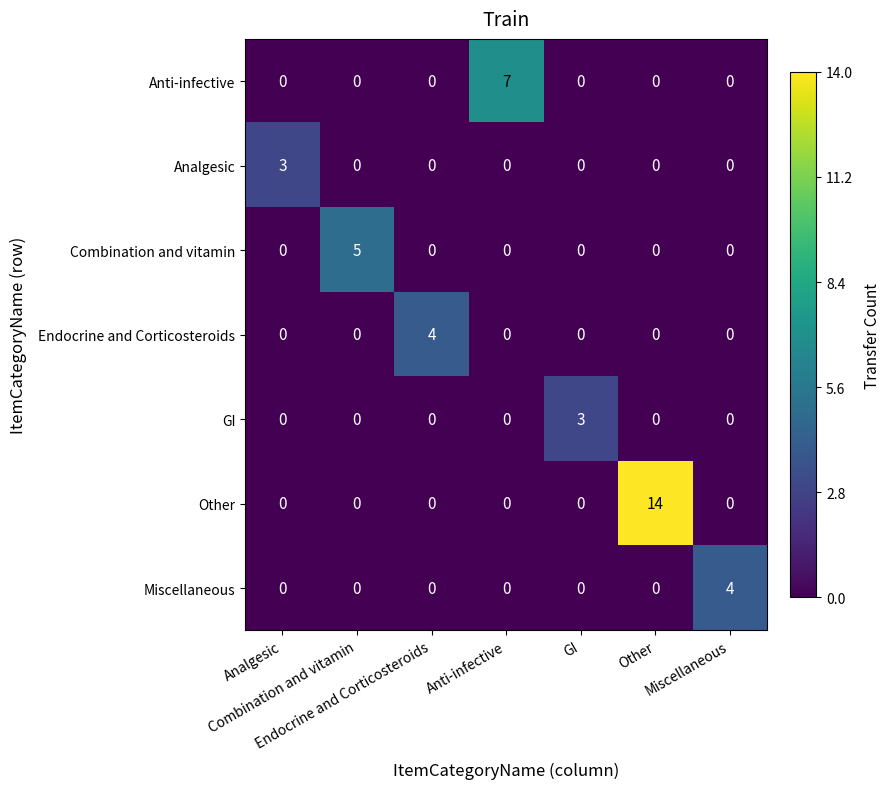

What is the total value across all series at GI?

3